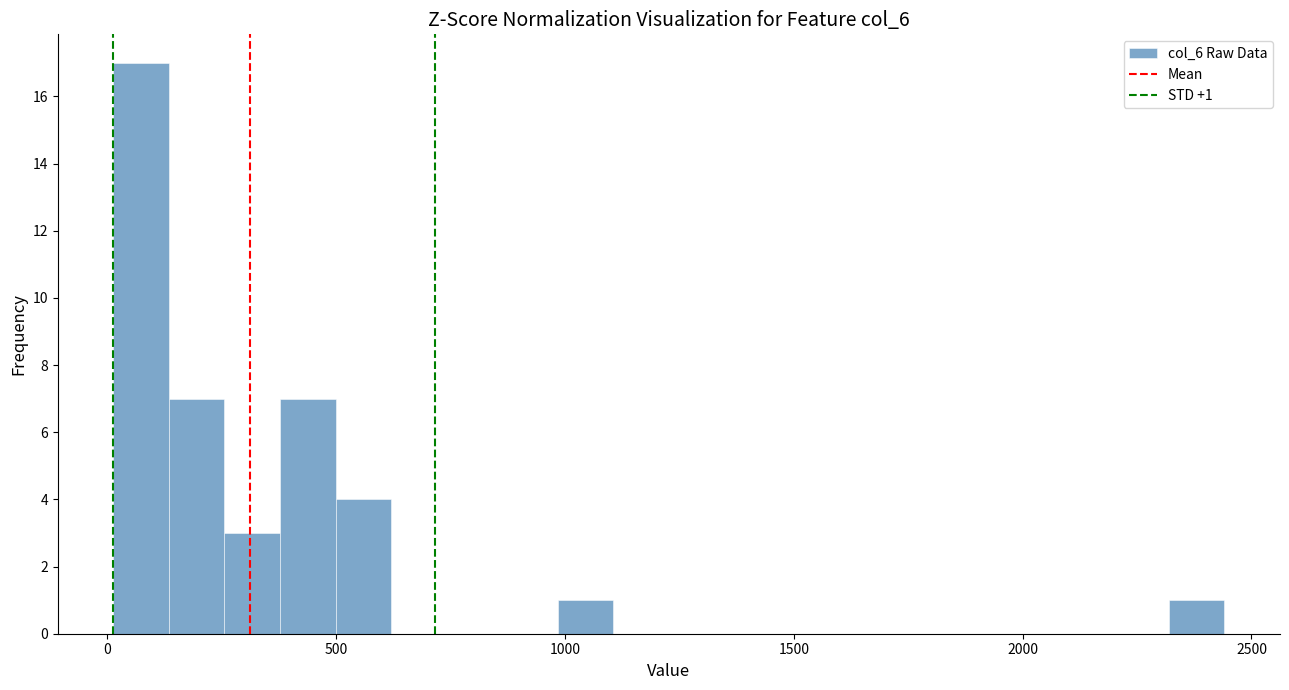

Around what value on the x-axis is the tallest bar? Give the approximate position of its centre, as read against the axis.

50